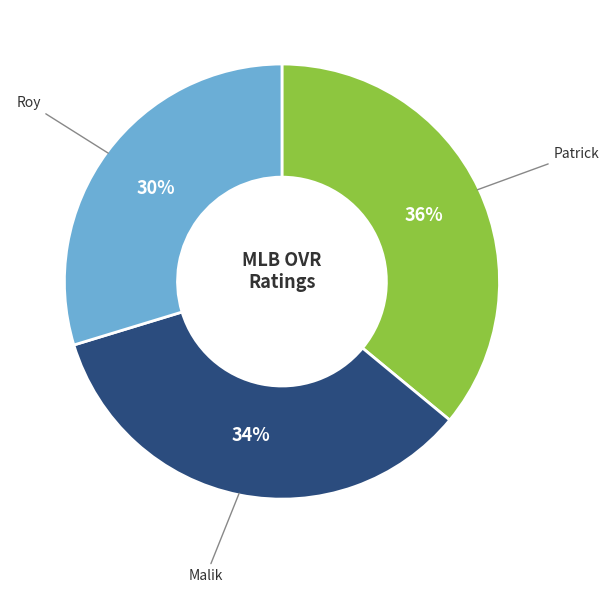

Is there a majority slice in this chart?

No